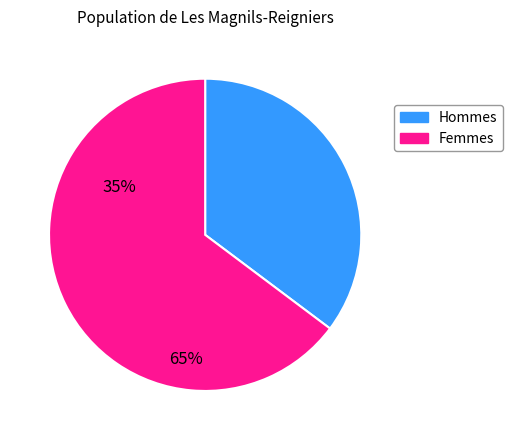

How many segments does this pie chart have?

2